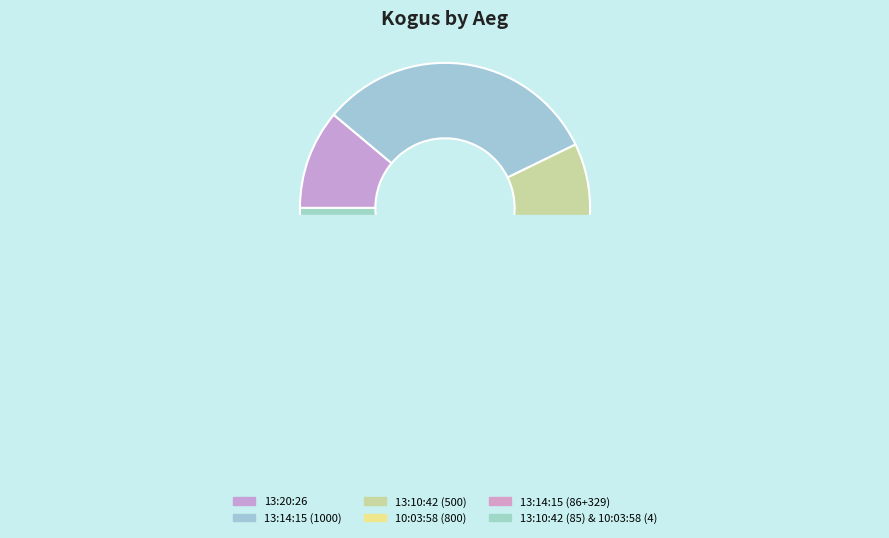

The 13:20:26 slice represents 11% of the pie. True or false?

True